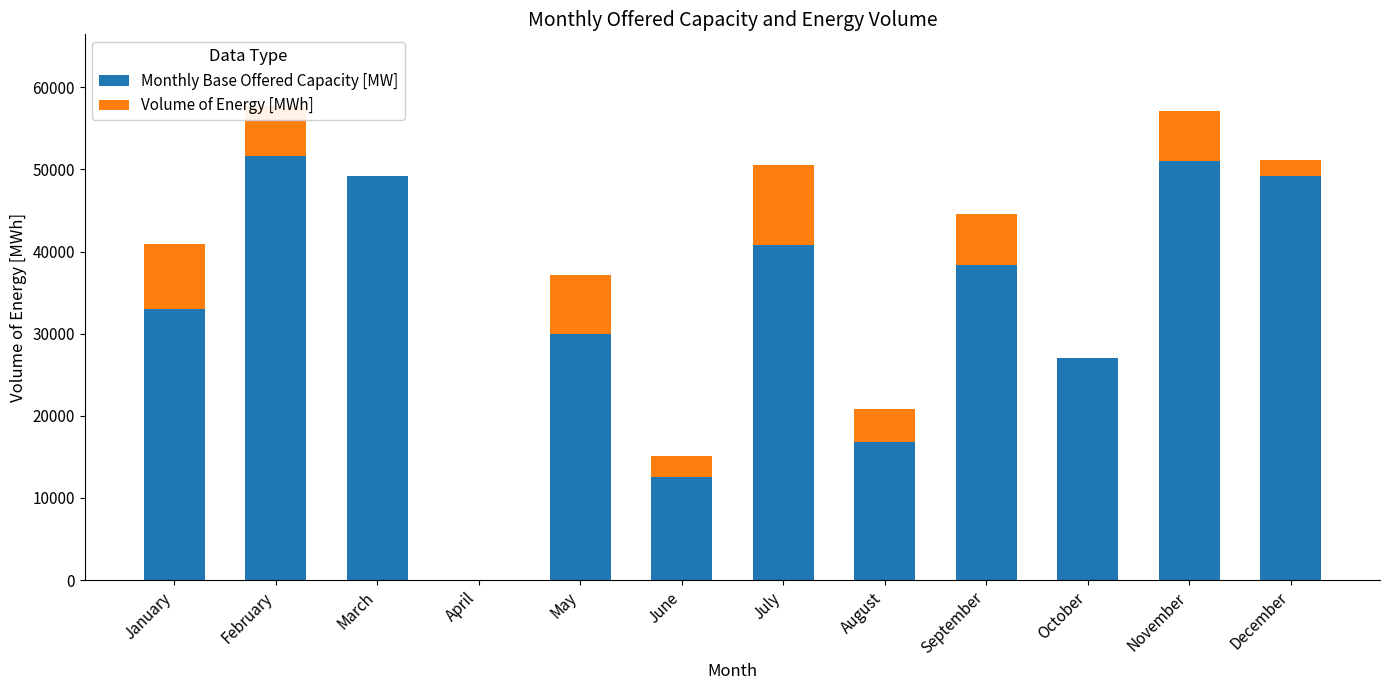

True or false: Monthly Base Offered Capacity [MW] has a value of 11461 at August.

False